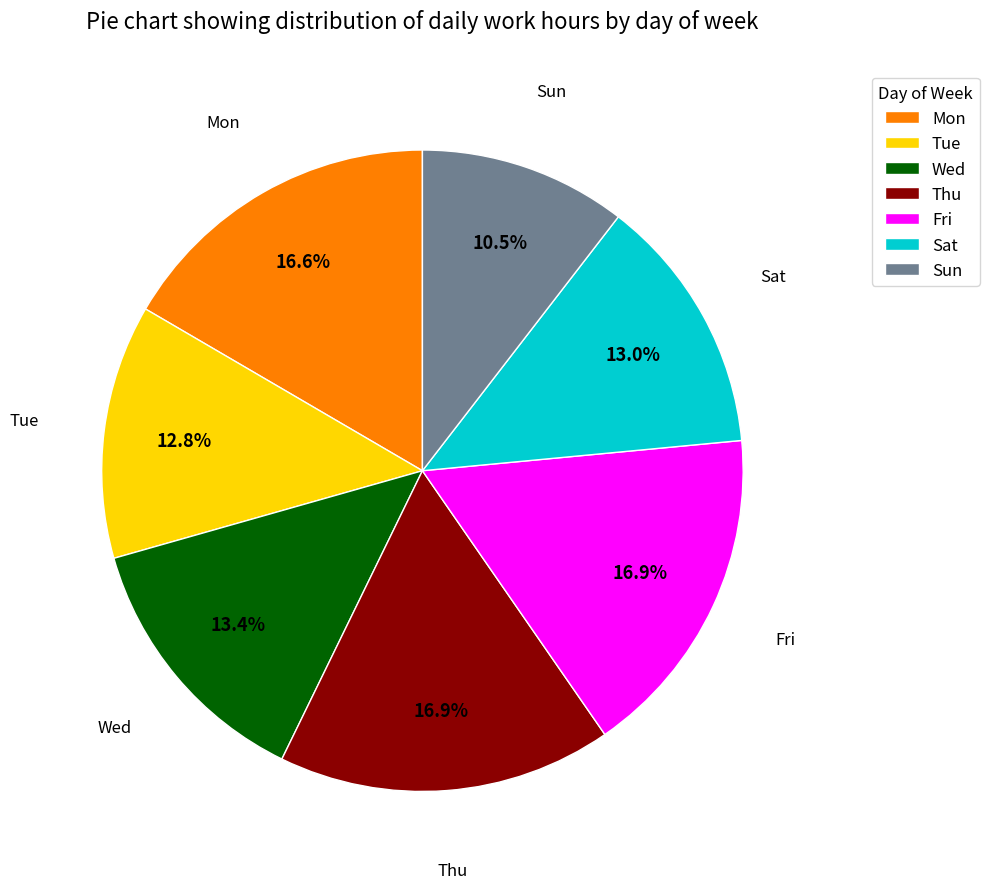

To the nearest percent, what is the difference between the largest and smallest slice percentages?

6%